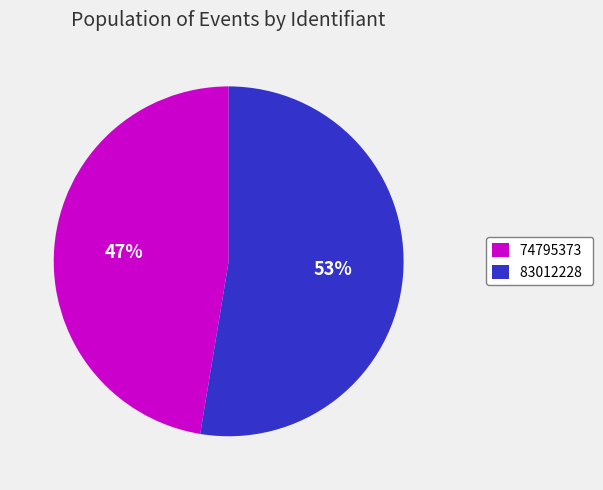

Is it true that 74795373 is 56% of the pie?

False